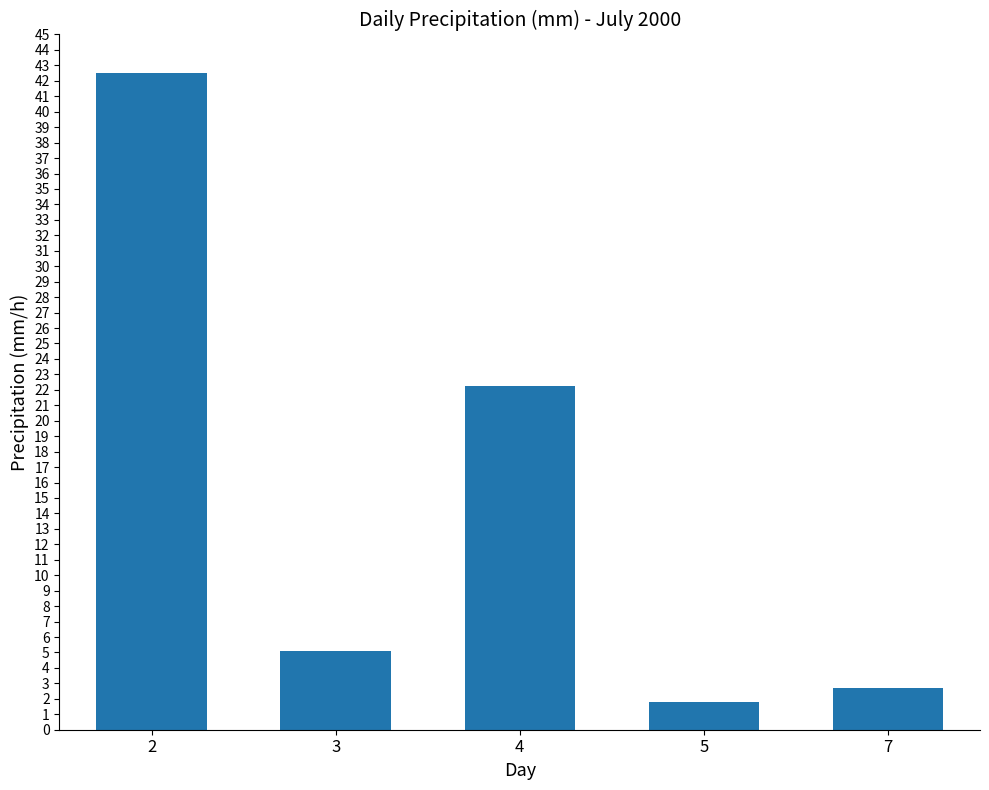

What is the sum of all values?

74.3